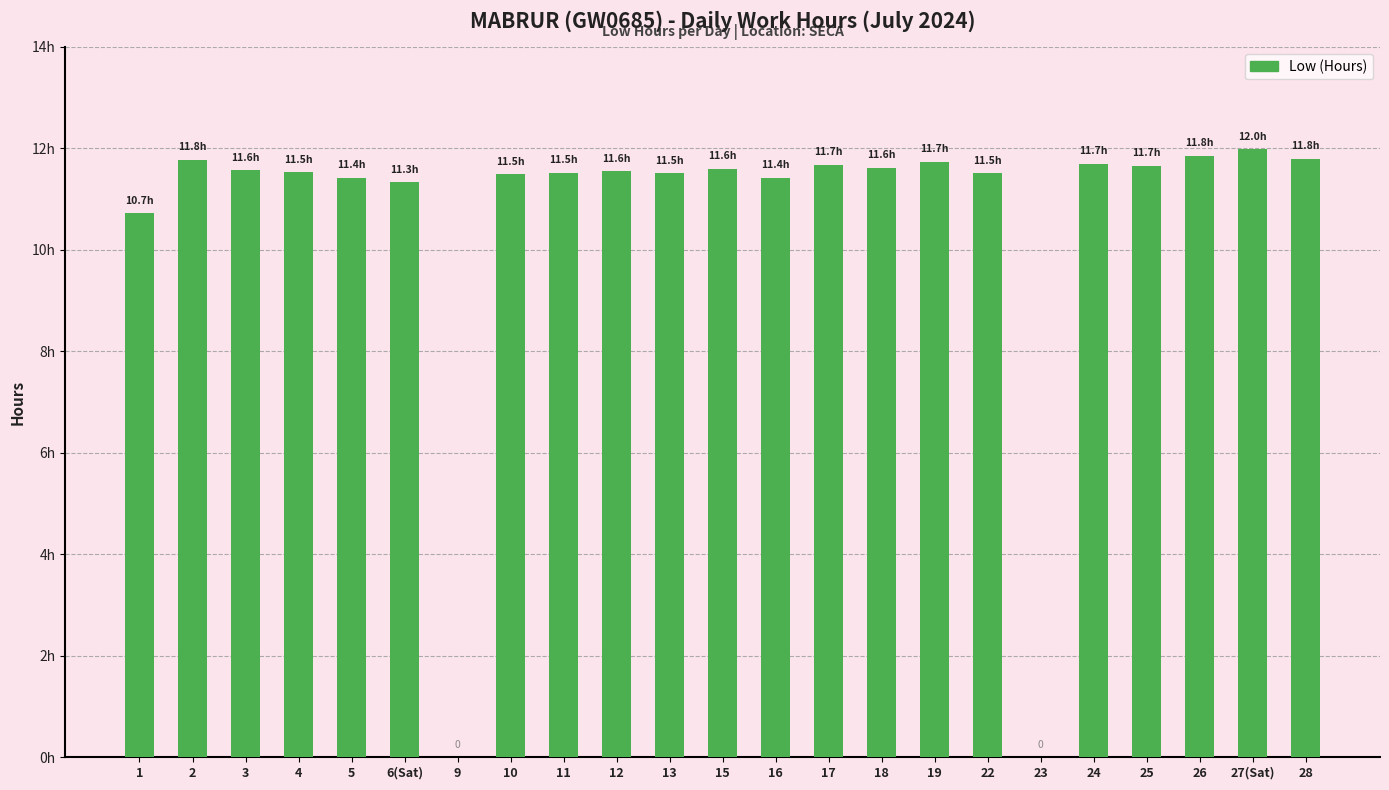

Where is the data nearest to the value 5?

9